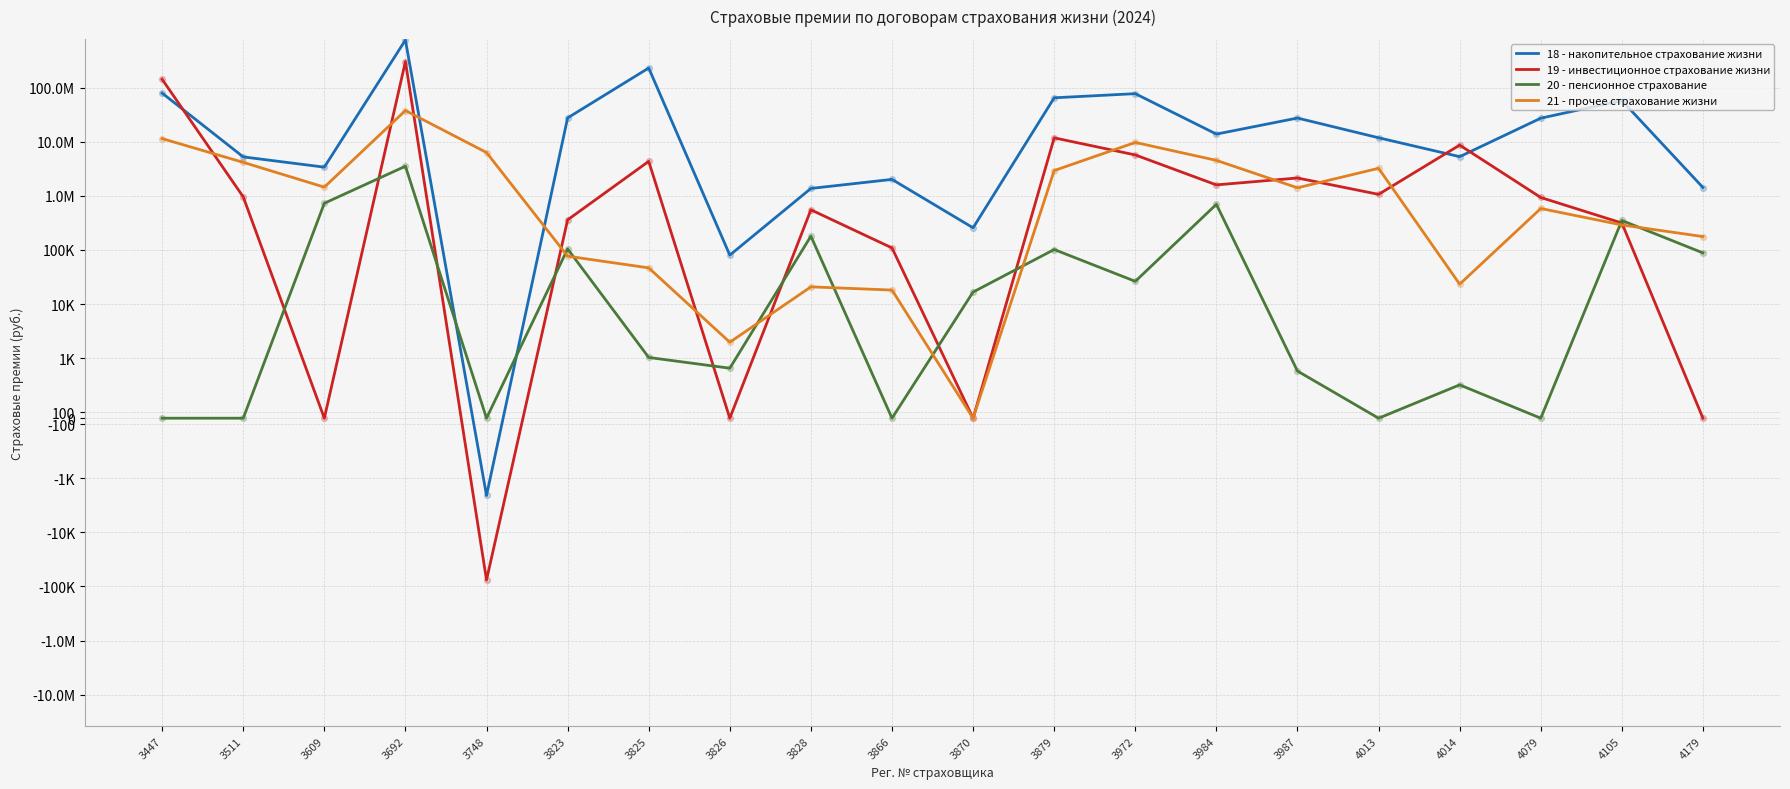

What are all the series names shown in the legend?

18 - накопительное страхование жизни, 19 - инвестиционное страхование жизни, 20 - пенсионное страхование, 21 - прочее страхование жизни